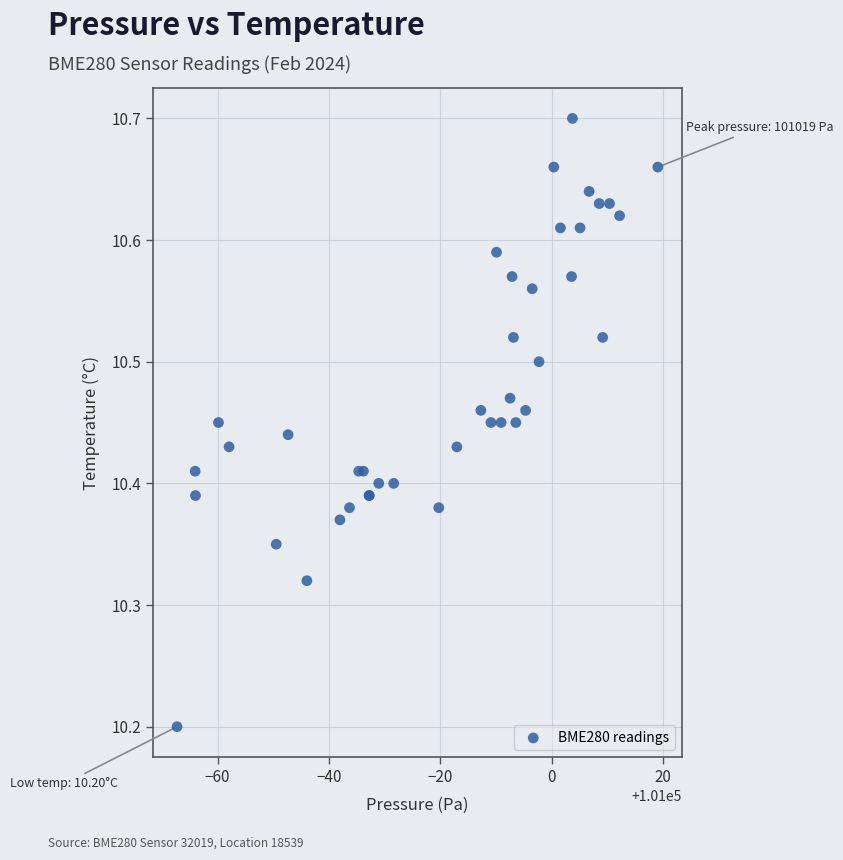

What Y value in the scatter plot is closest to 10?

10.2